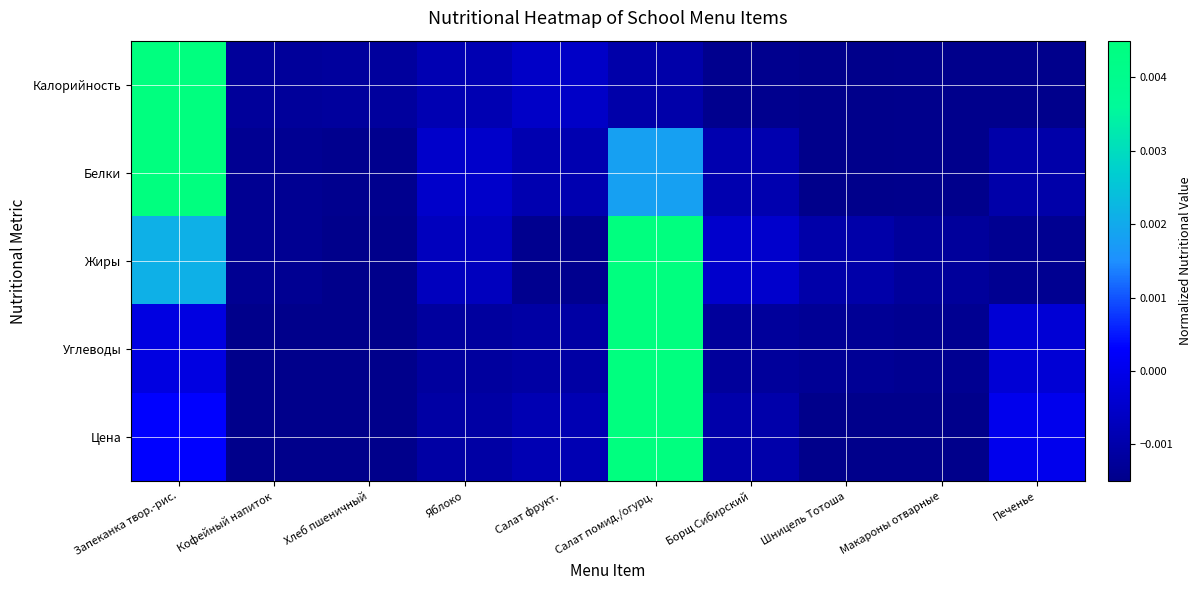

Which series has the largest range (max minus min)?

Калорийность